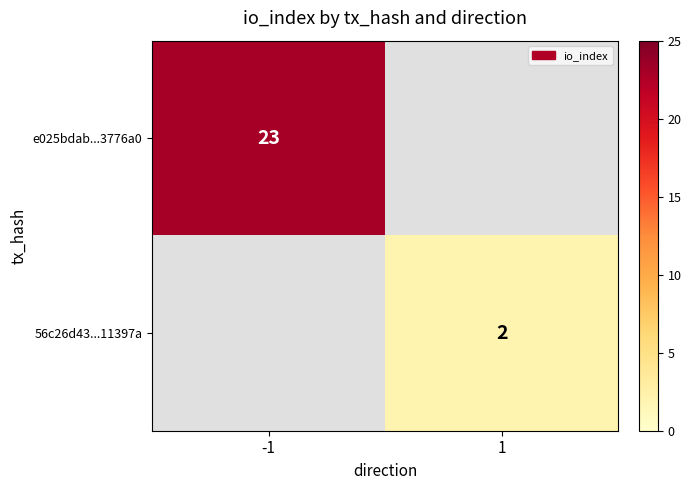

Is it true that 56c26d43...11397a equals 1 at 1?

False